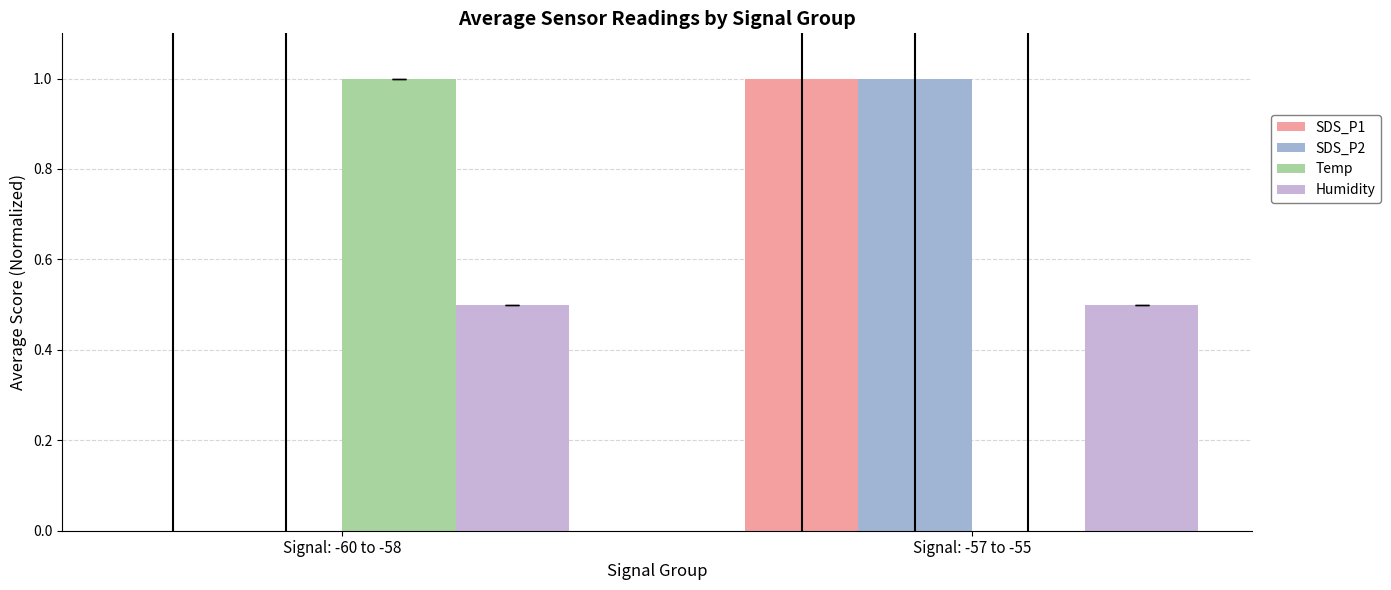

True or false: SDS_P1 has a value of 1.7 at Signal: -57 to -55.

False